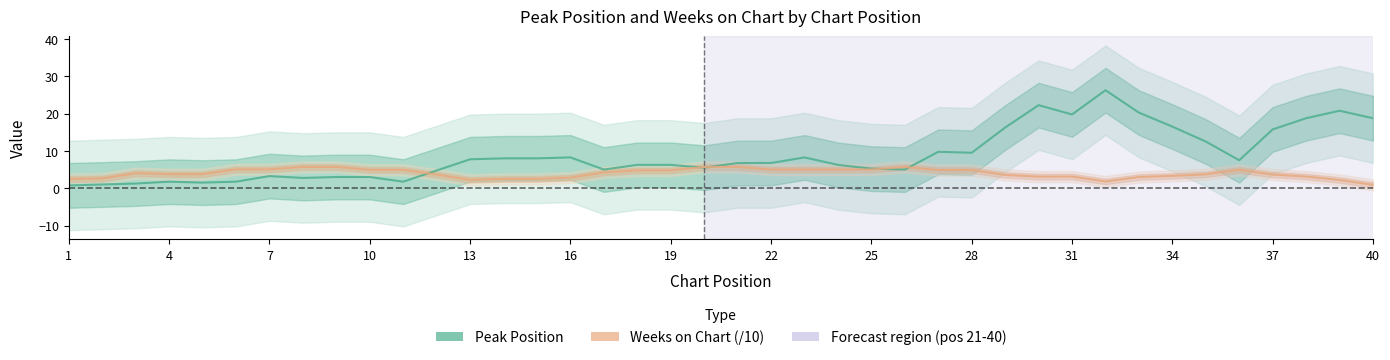

Reading left to right, what are all the values shown in this chart?

Peak Position: 0.8	1.0	1.2	1.8	1.5	1.8	3.2	2.8	3.0	3.0	1.8	4.8	7.8	8.0	8.0	8.2	5.0	6.2	6.2	5.5	6.8	6.8	8.2	6.2	5.2	5.0	9.8	9.5	16.2	22.2	19.8	26.2	20.2	16.5	12.5	7.5	15.8	18.8	20.8	18.8
Weeks on Chart (/10): 2.5	2.6	4.0	3.8	3.8	5.0	5.0	5.7	5.7	4.9	4.9	3.6	2.2	2.5	2.5	2.8	4.2	4.8	4.8	5.7	5.7	5.0	5.0	5.0	5.0	5.7	4.9	4.8	3.5	3.1	3.1	1.8	3.0	3.3	3.7	4.9	3.6	3.1	2.2	0.9